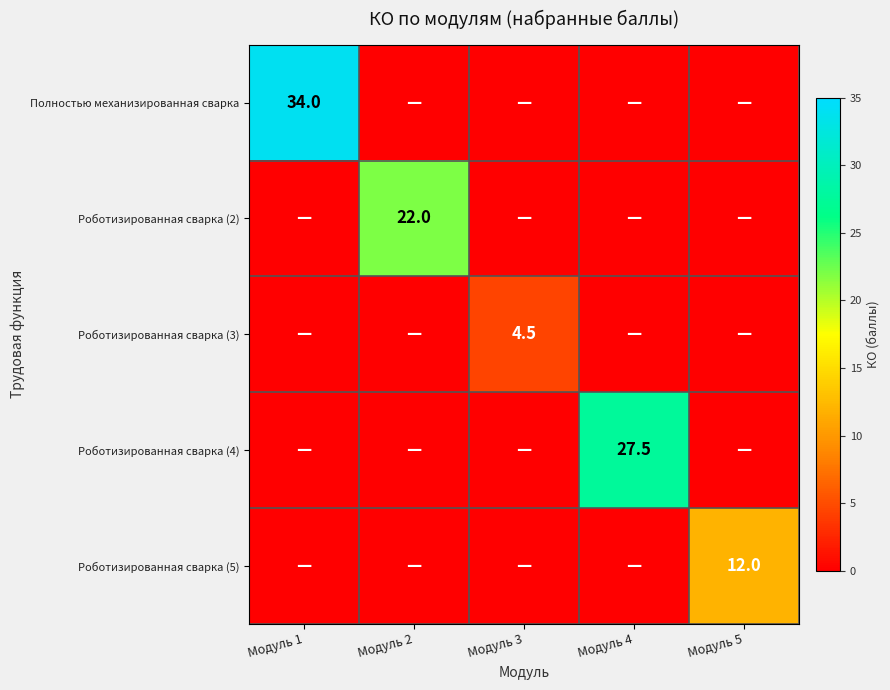

The value of Роботизированная сварка (3) at Модуль 3 is 2.1. True or false?

False